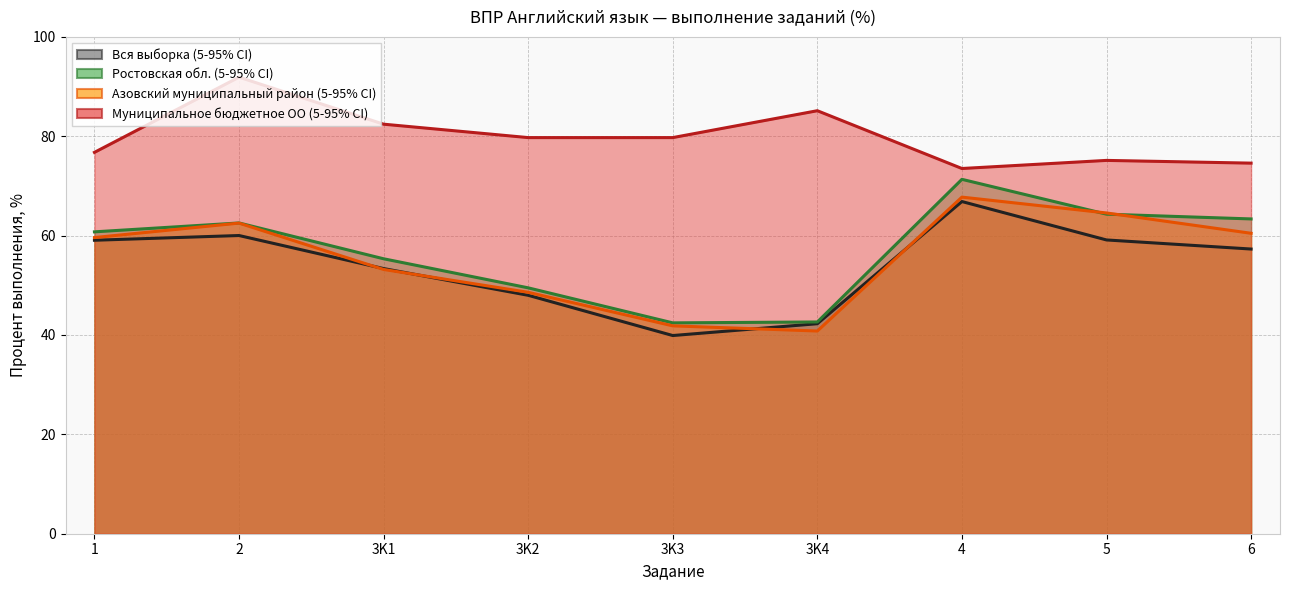

Is it true that Ростовская обл. equals 9.5 at 3K4?

False